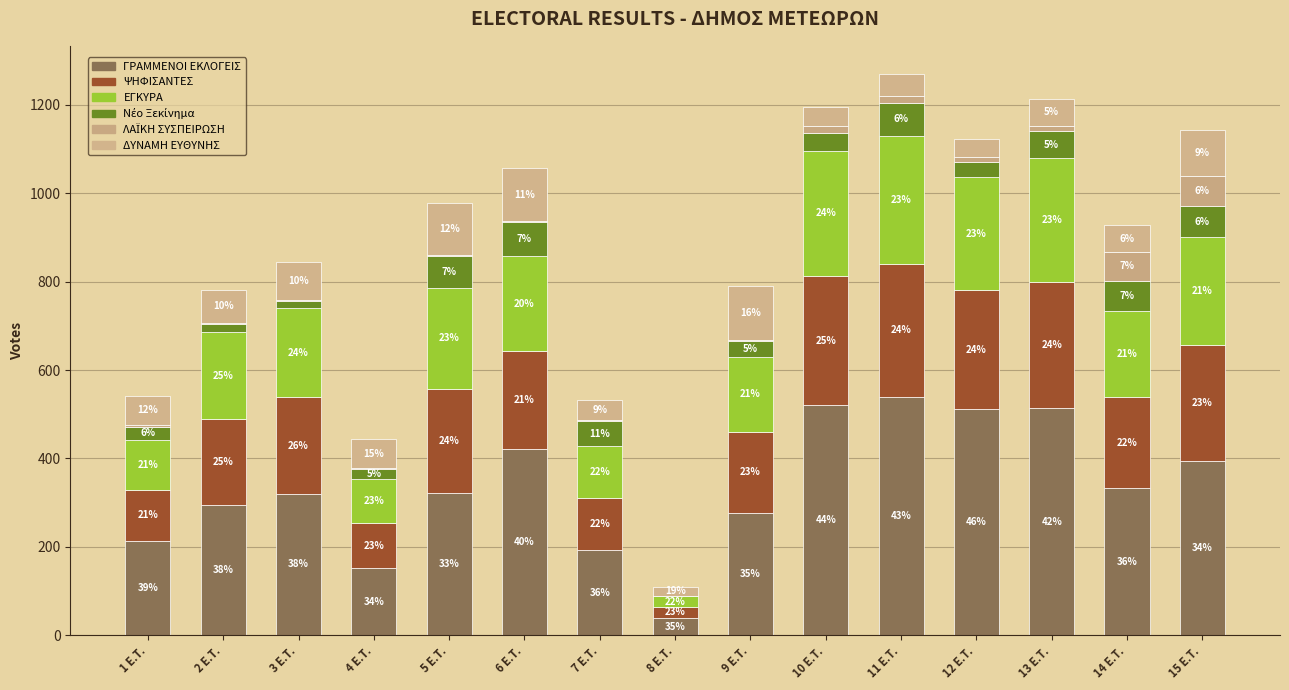

Is it true that ΓΡΑΜΜΕΝΟΙ ΕΚΛΟΓΕΙΣ equals 512 at 12 E.T.?

True